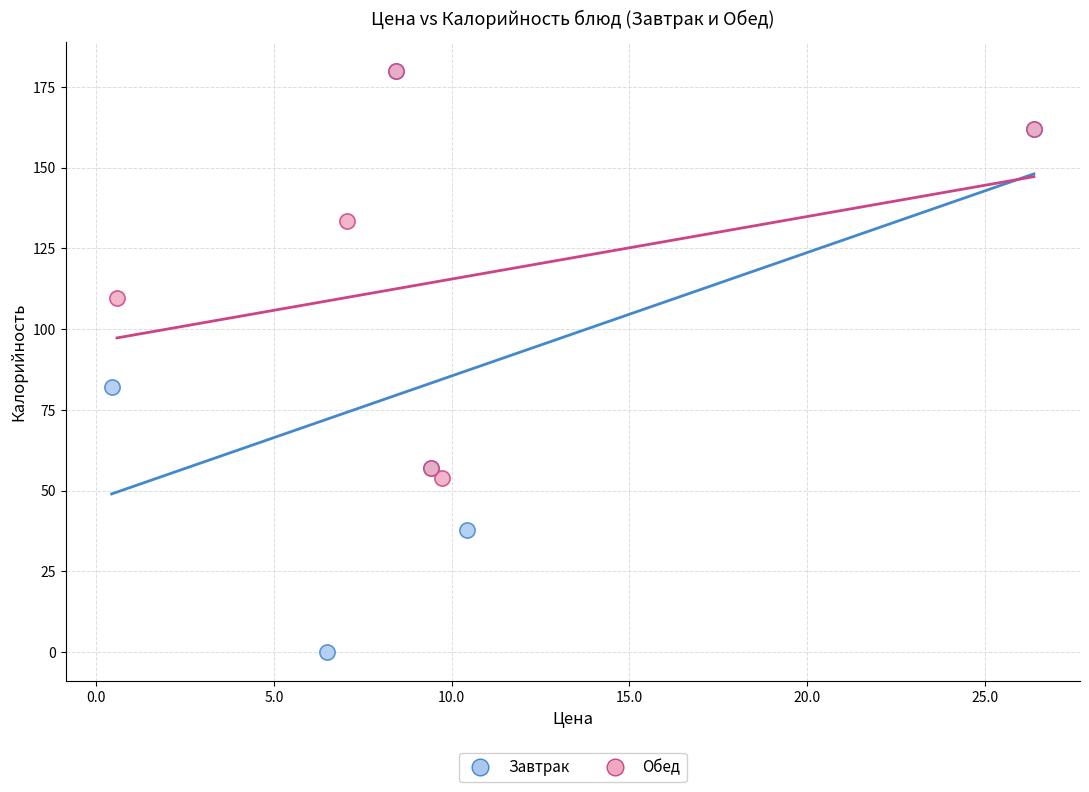

Which series has the largest Y range (max minus min)?

Завтрак